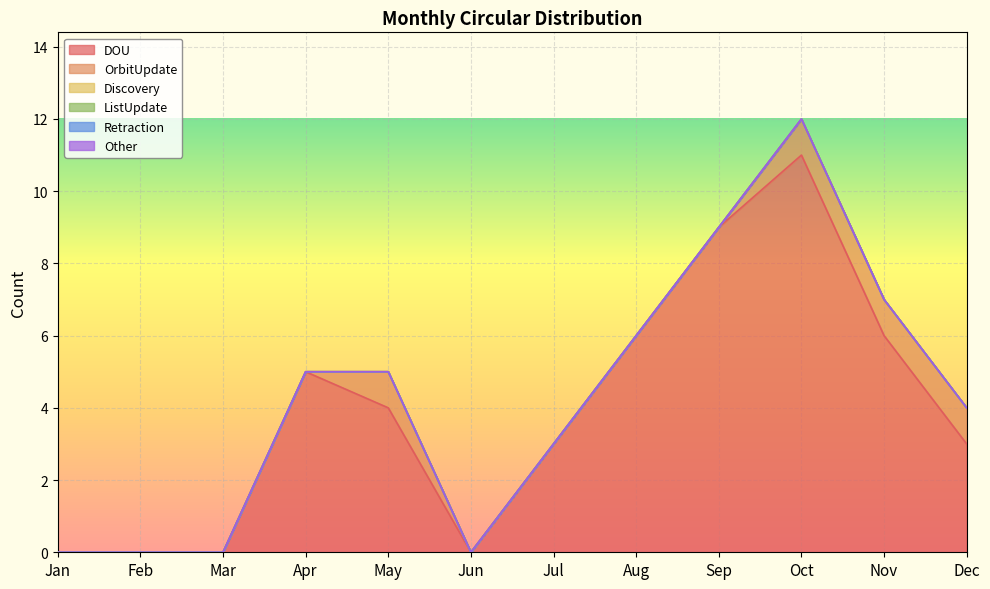

True or false: Other and ListUpdate intersect in this chart.

False